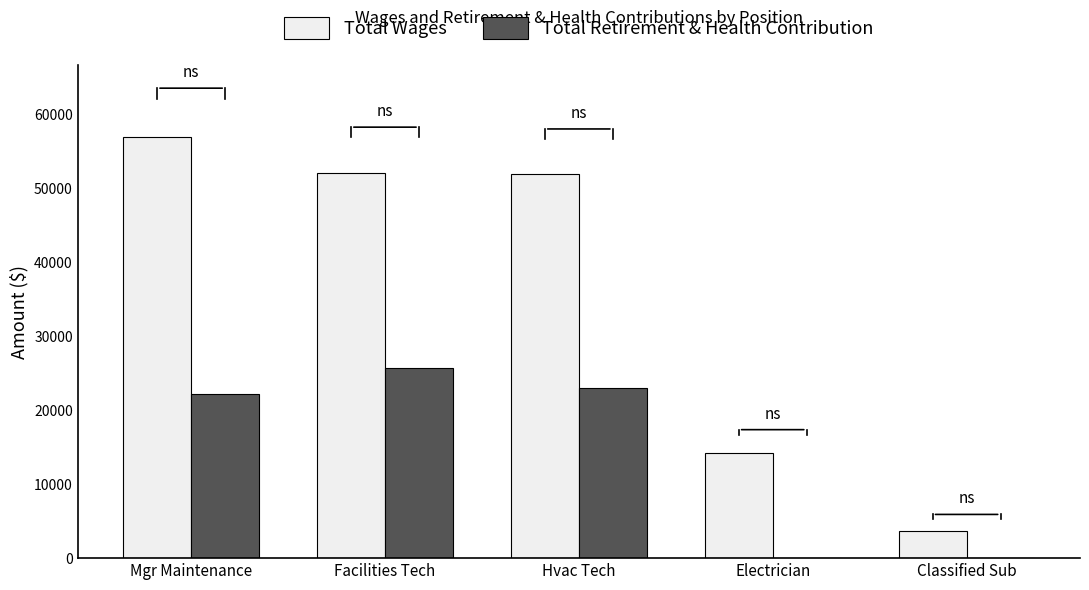

How many distinct data groups are displayed?

2